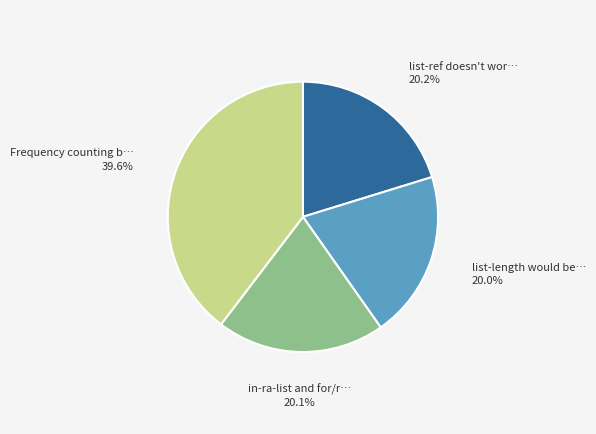

Is there any slice that represents more than half of the pie?

No